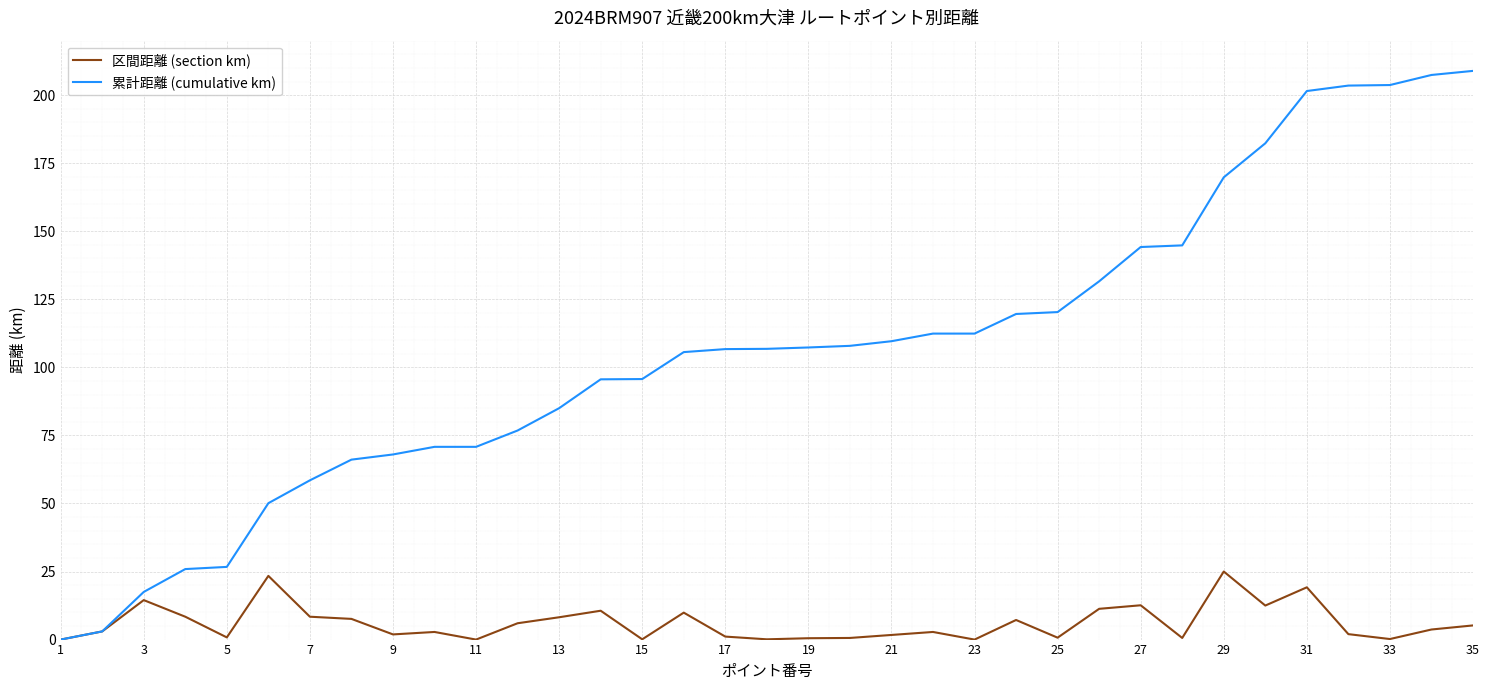

Rank the series by their average value, from highest to lowest.

累計距離 (cumulative km), 区間距離 (section km)